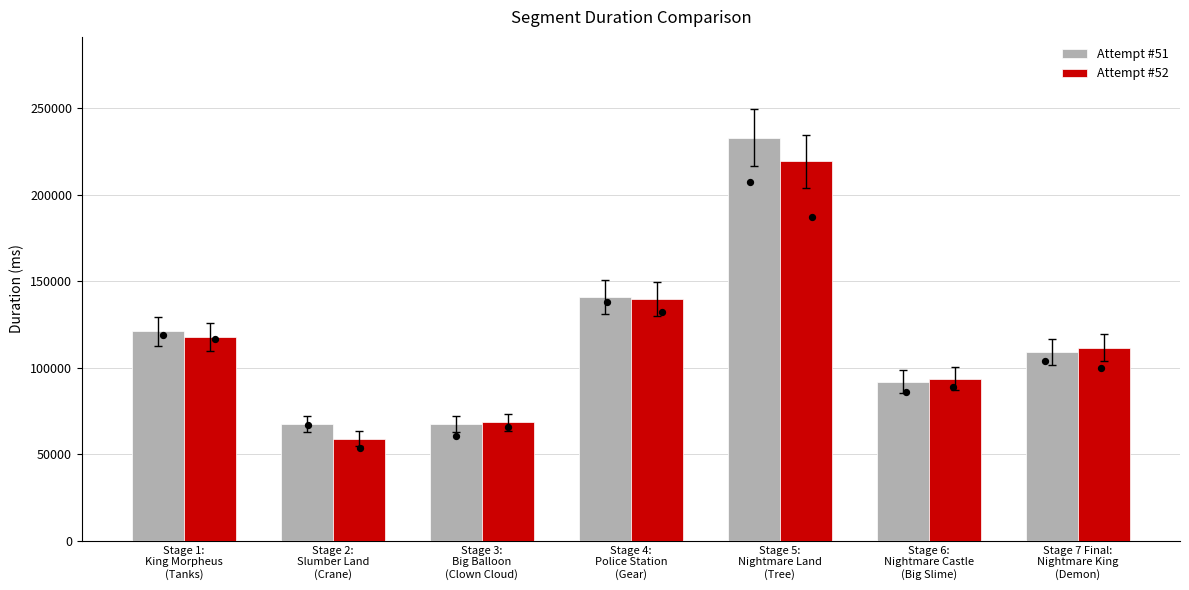

At which category is the sum across all series the highest?

Stage 5:
Nightmare Land
(Tree)